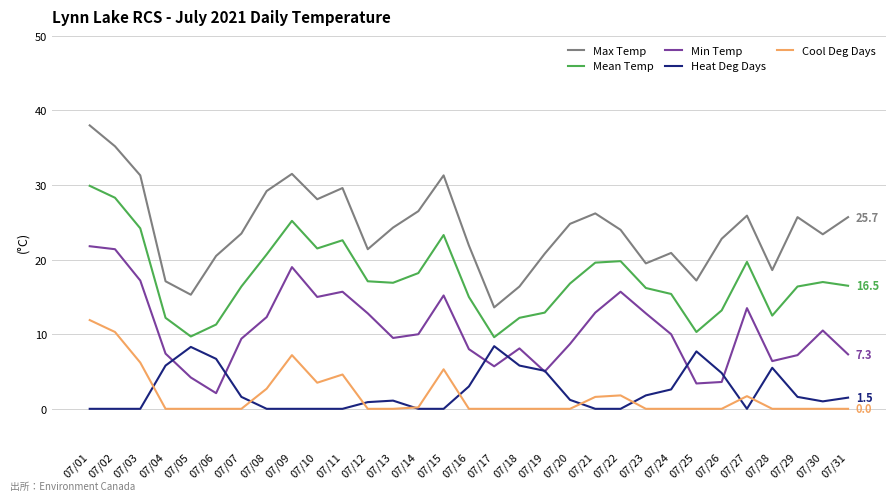

What are all the series names shown in the legend?

Max Temp, Mean Temp, Min Temp, Heat Deg Days, Cool Deg Days